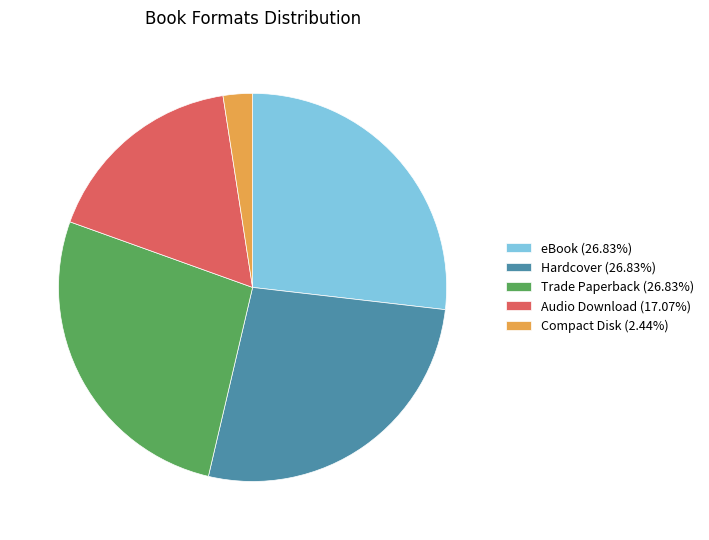

Does any single category account for the majority?

No